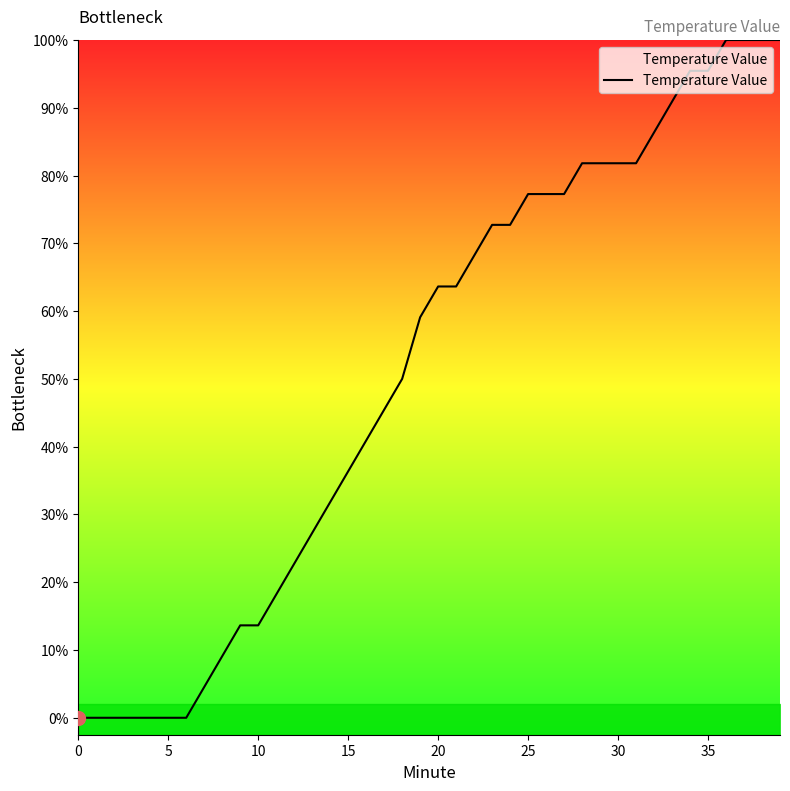

The value at 16 is 16.8. True or false?

False